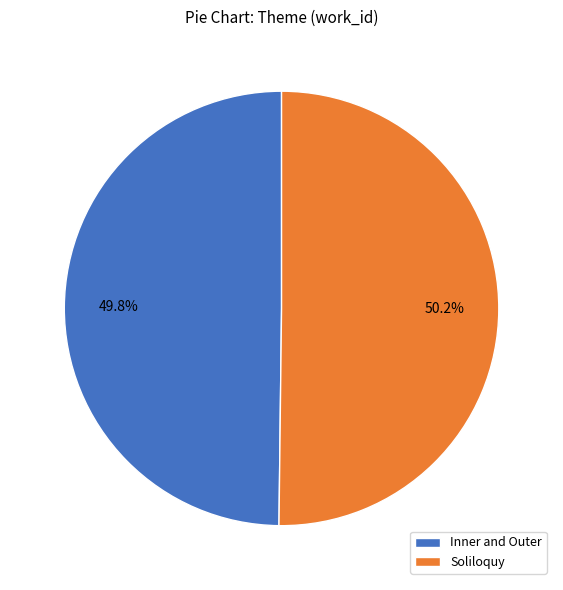

How much of the chart is everything except Inner and Outer?

50.2%